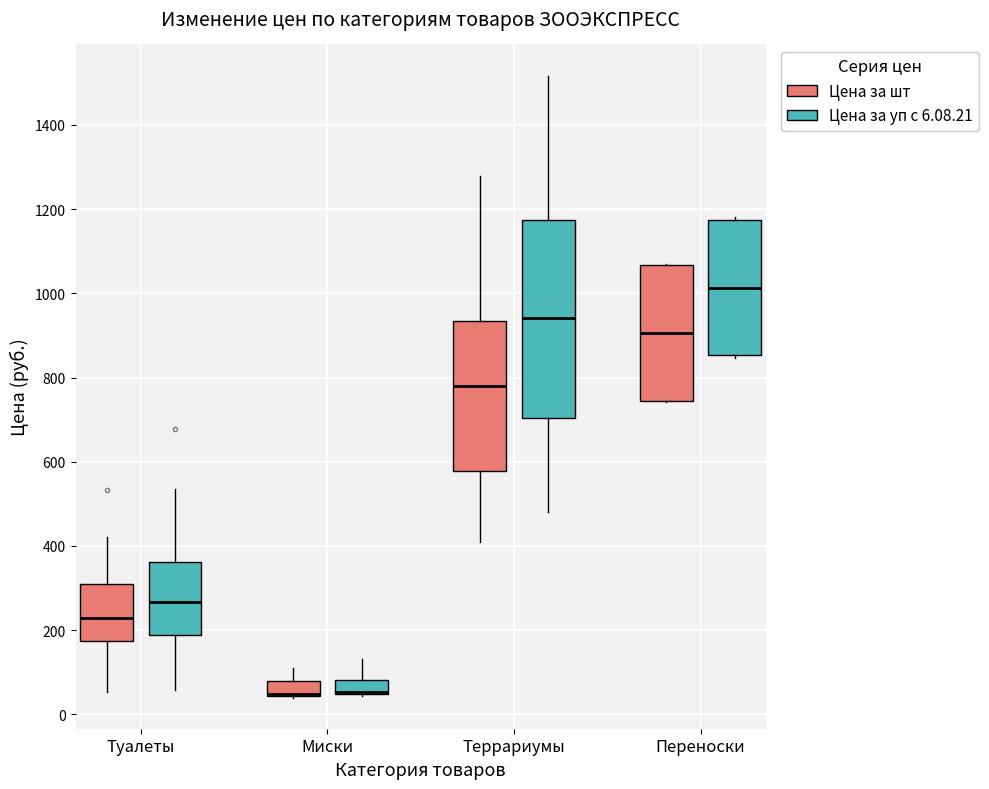

Reading left to right, read every box against the y-axis: the position of its median line, the range the box covers, and the ends of its whiskers. The values are not printed on the chart, so give them approximately, as read against the axis.

Туалеты (Цена за шт): median 220, box 180 to 300, whiskers 60 to 420
Туалеты (Цена за уп с 6.08.21): median 260, box 180 to 360, whiskers 60 to 540
Миски (Цена за шт): median 40 (drawn on the box's lower edge), box 40 to 80, whiskers 40 to 100
Миски (Цена за уп с 6.08.21): median 60 (drawn on the box's lower edge), box 40 to 80, whiskers 40 (just below the box's lower edge) to 140
Террариумы (Цена за шт): median 780, box 580 to 940, whiskers 400 to 1280
Террариумы (Цена за уп с 6.08.21): median 940, box 700 to 1180, whiskers 480 to 1520
Переноски (Цена за шт): median 900, box 740 to 1060, whiskers 740 to 1080
Переноски (Цена за уп с 6.08.21): median 1020, box 860 to 1180, whiskers 840 to 1180 (just above the box's upper edge)